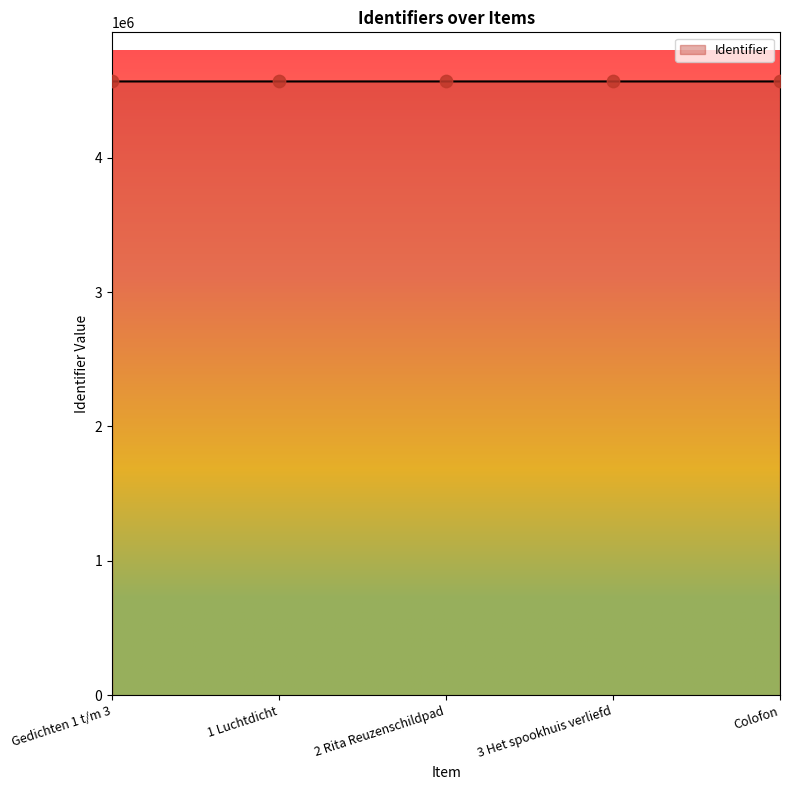

What is the change in value from Gedichten 1 t/m 3 to 2 Rita Reuzenschildpad?

+1